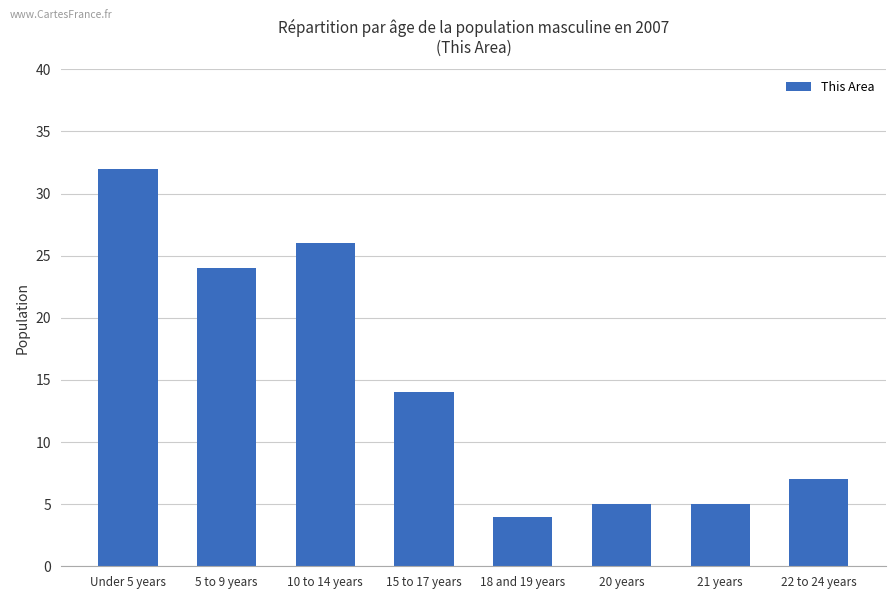

What is the difference between the values at Under 5 years and 5 to 9 years?

8